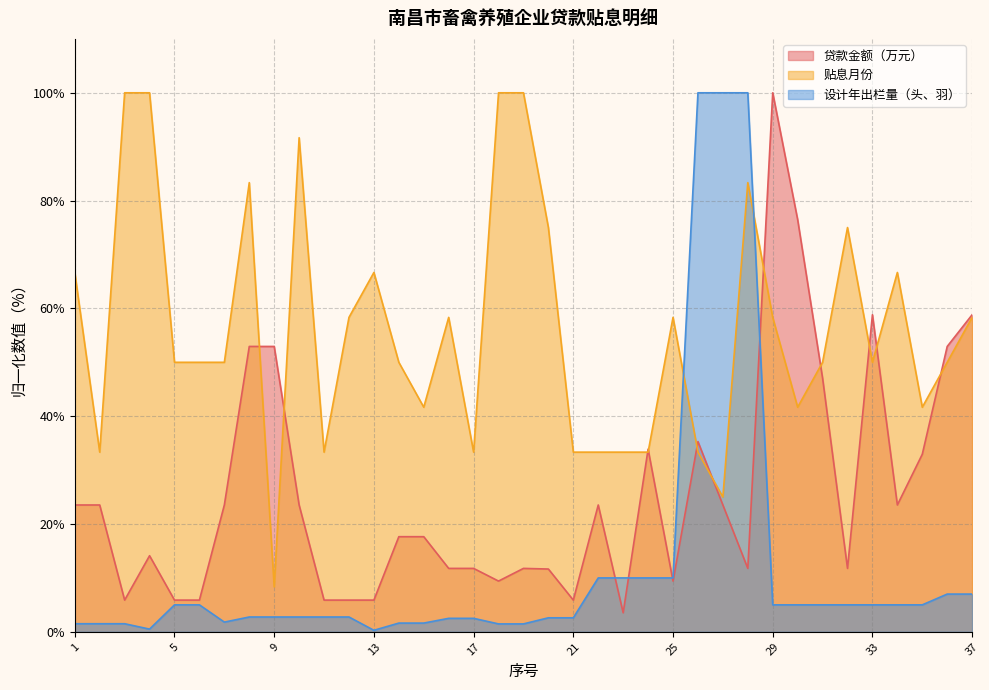

What is the greatest value displayed?

100.0